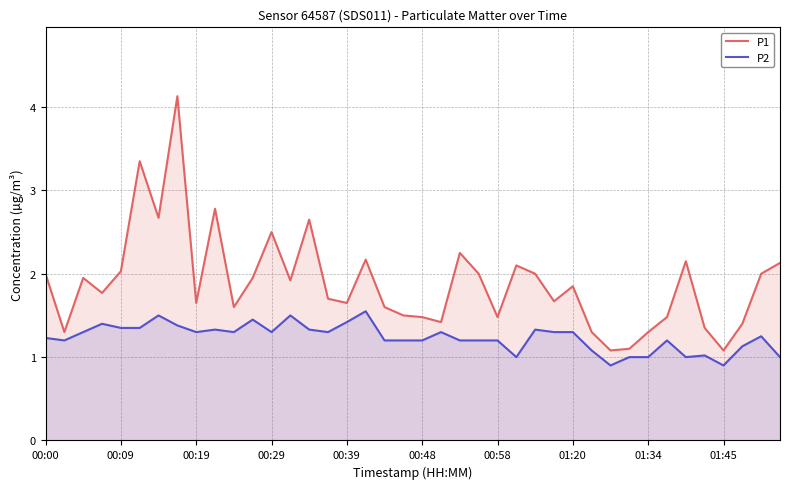

At 00:39, list the series in order from largest to smallest.

P1, P2